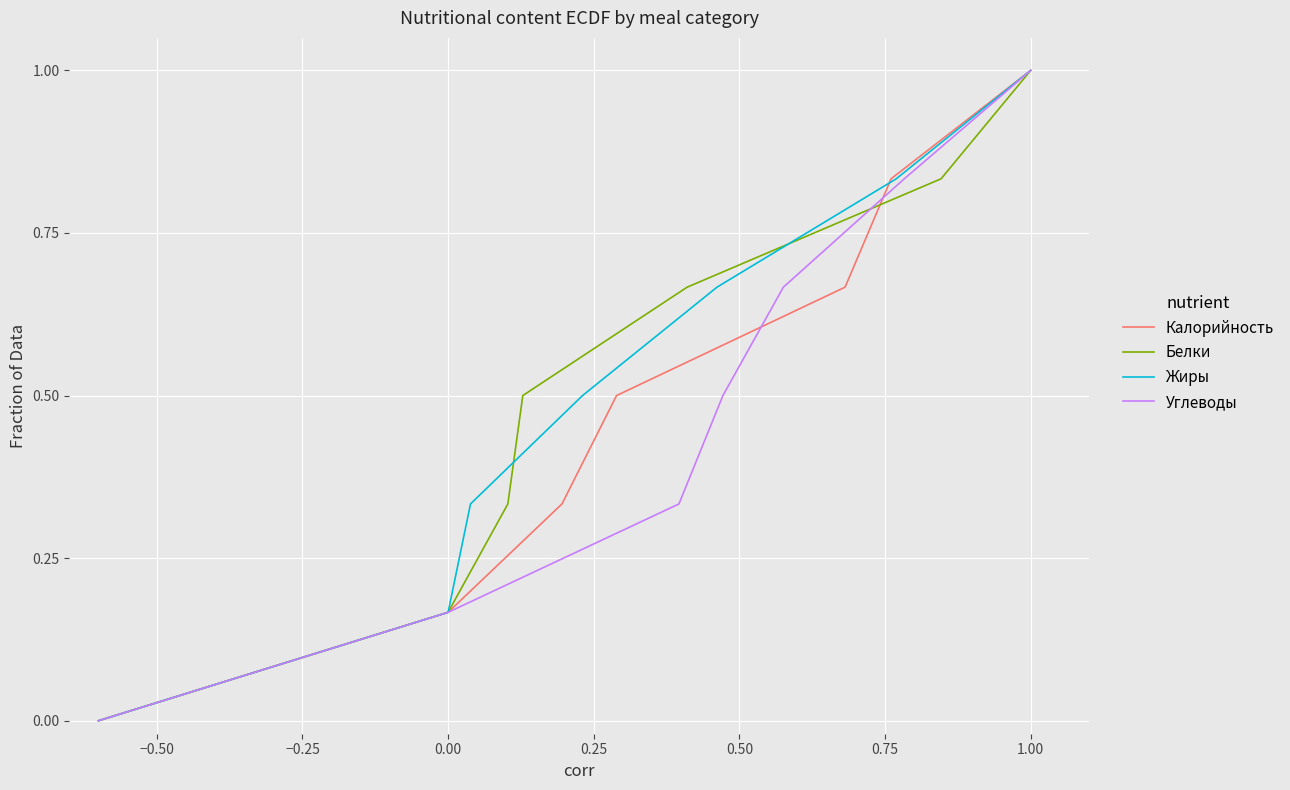

Reading right to left, list all the values displayed in this chart.

Калорийность: 1.0	1.0	0.8	0.7	0.5	0.3	0.2	0.0
Белки: 1.0	1.0	0.8	0.7	0.5	0.3	0.2	0.0
Жиры: 1.0	1.0	0.8	0.7	0.5	0.3	0.2	0.0
Углеводы: 1.0	1.0	0.8	0.7	0.5	0.3	0.2	0.0